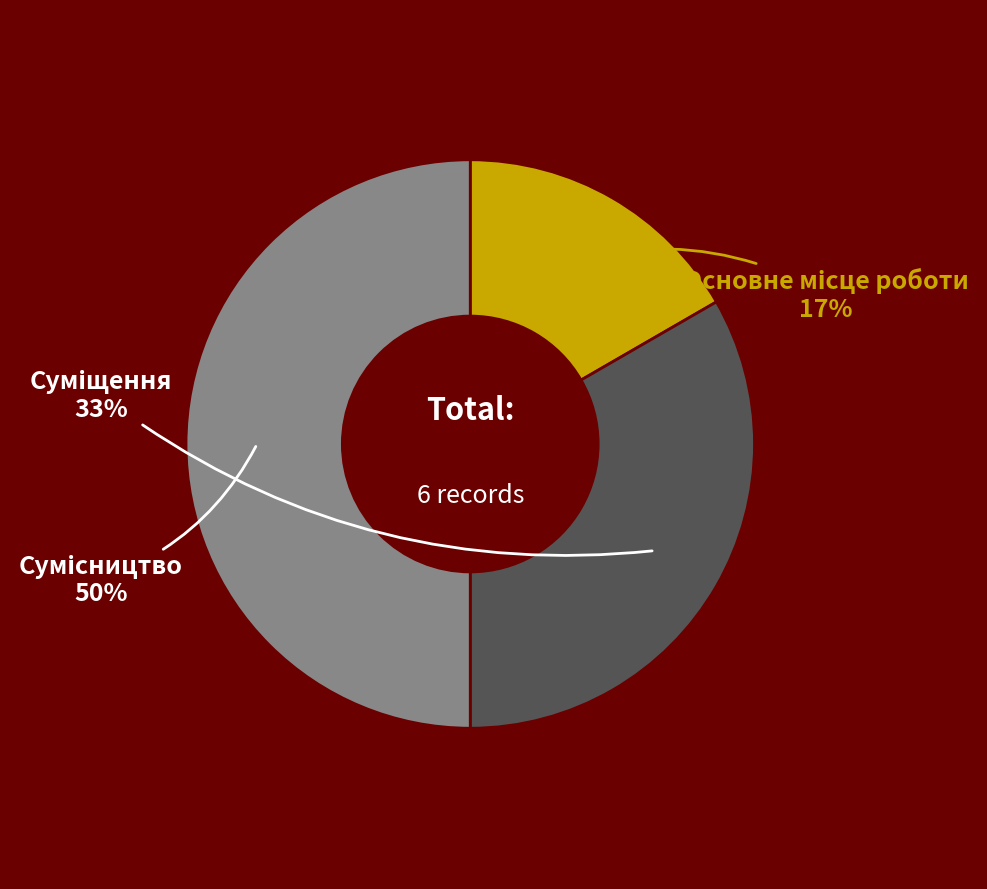

To the nearest percent, what is the average slice percentage?

33%